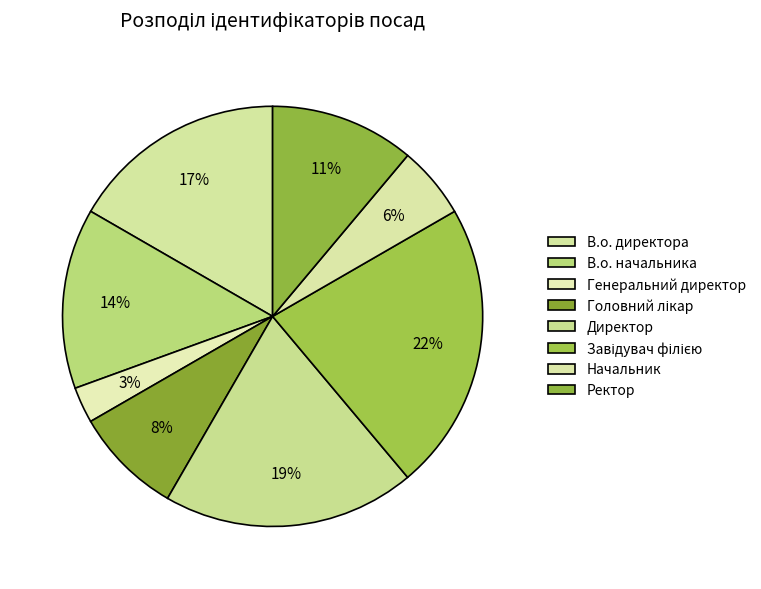

How many slices are in this pie chart?

8